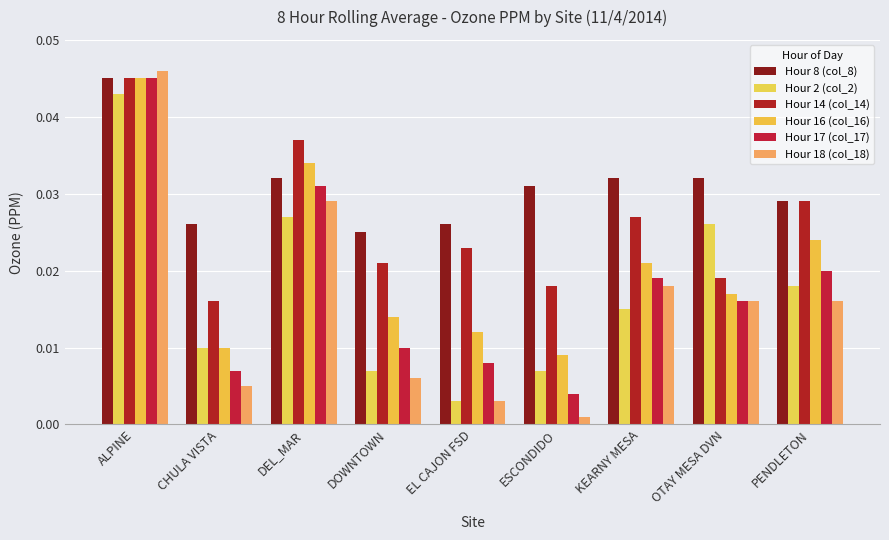

How many series are shown in this chart?

6